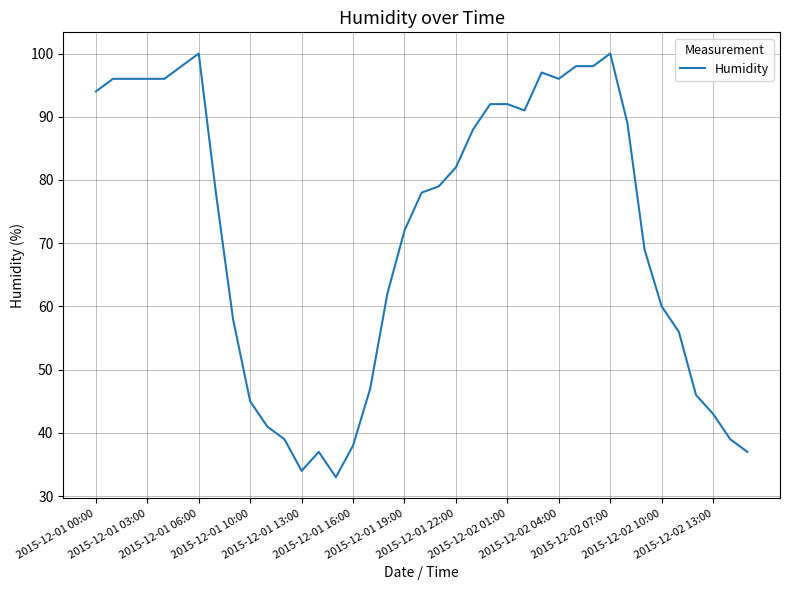

What is the minimum value shown in the chart?

33